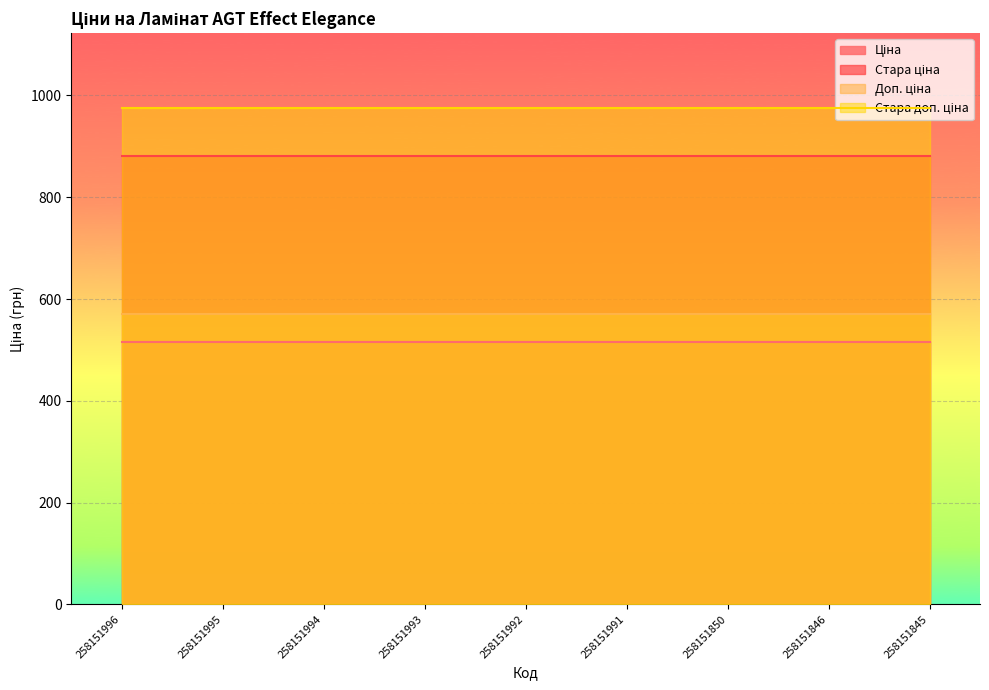

Which series changed the most between 258151994 and 258151992?

Ціна